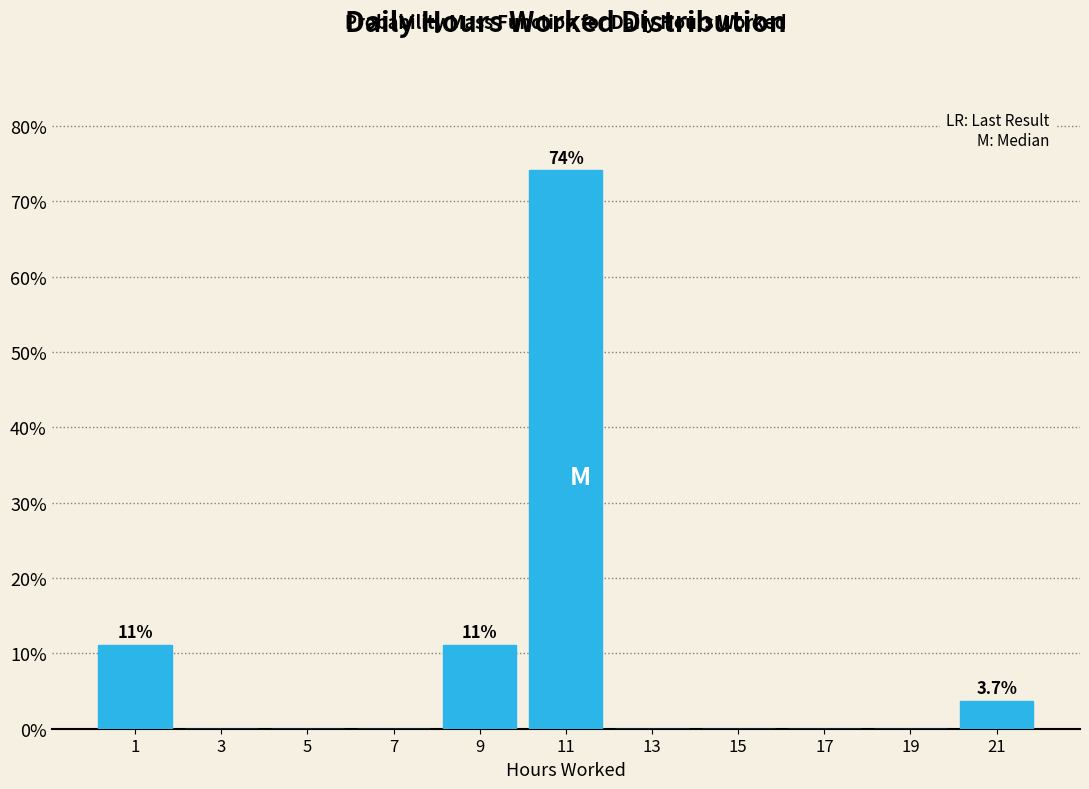

Reading left to right, transcribe all the data shown in this chart.

1=11.1	3=0.0	5=0.0	7=0.0	9=11.1	11=74.1	13=0.0	15=0.0	17=0.0	19=0.0	21=3.7